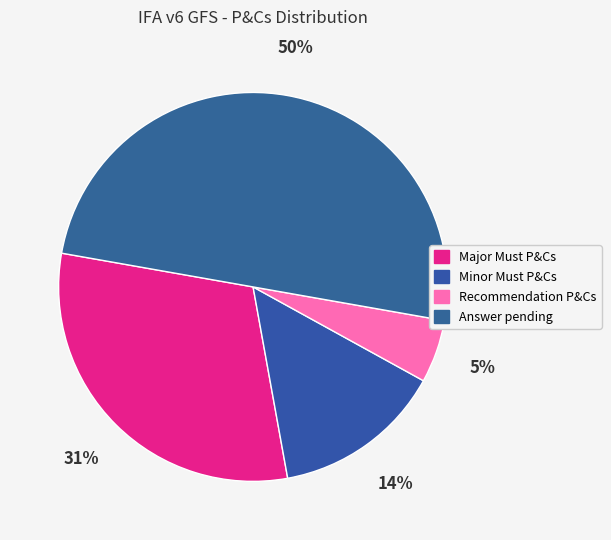

Between Recommendation P&Cs and Answer pending, which is larger?

Answer pending